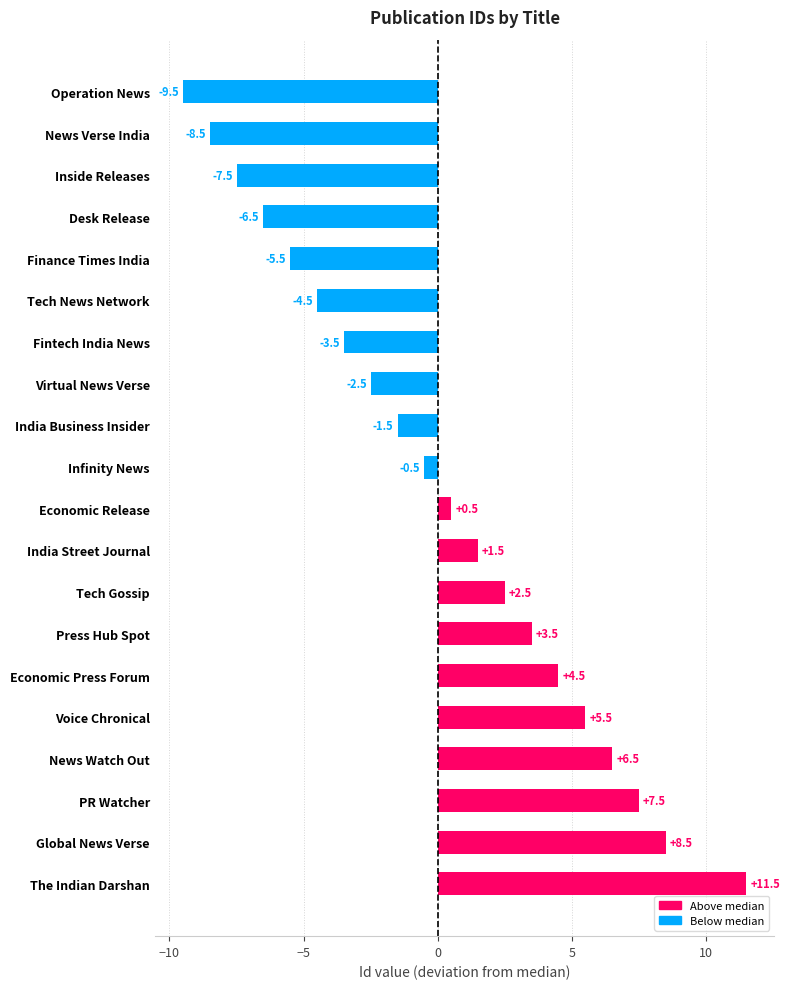

Rank the categories by value from highest to lowest.

The Indian Darshan, Global News Verse, PR Watcher, News Watch Out, Voice Chronical, Economic Press Forum, Press Hub Spot, Tech Gossip, India Street Journal, Economic Release, Infinity News, India Business Insider, Virtual News Verse, Fintech India News, Tech News Network, Finance Times India, Desk Release, Inside Releases, News Verse India, Operation News